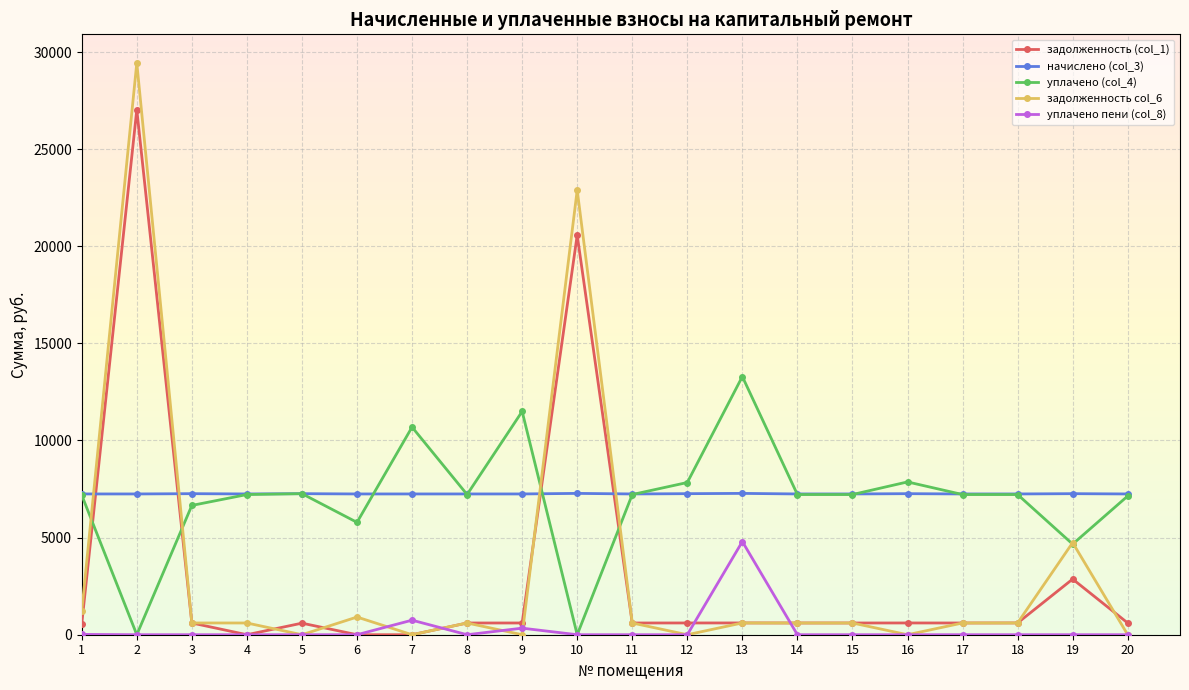

What is the total value across all series at 11?

15673.2